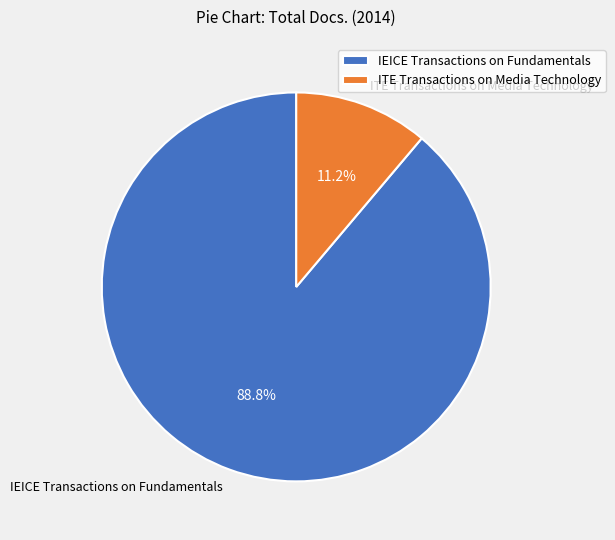

Do ITE Transactions on Media Technology and IEICE Transactions on Fundamentals together represent more than half of the pie?

Yes